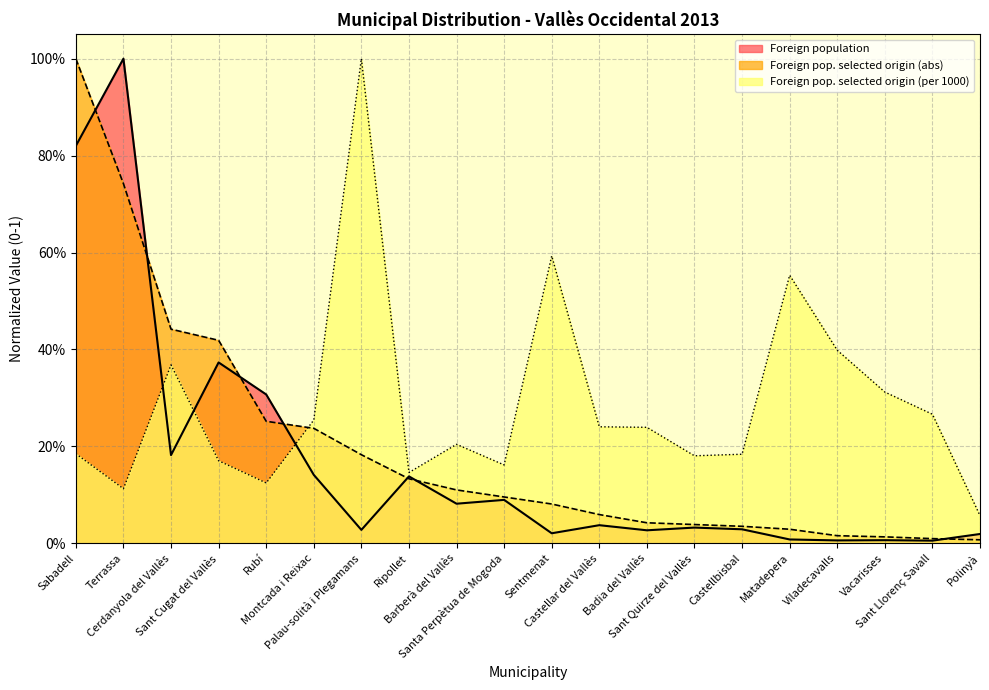

How many intersections are there between Foreign pop. selected origin (per 1000) and Foreign pop. selected origin (abs)?

1